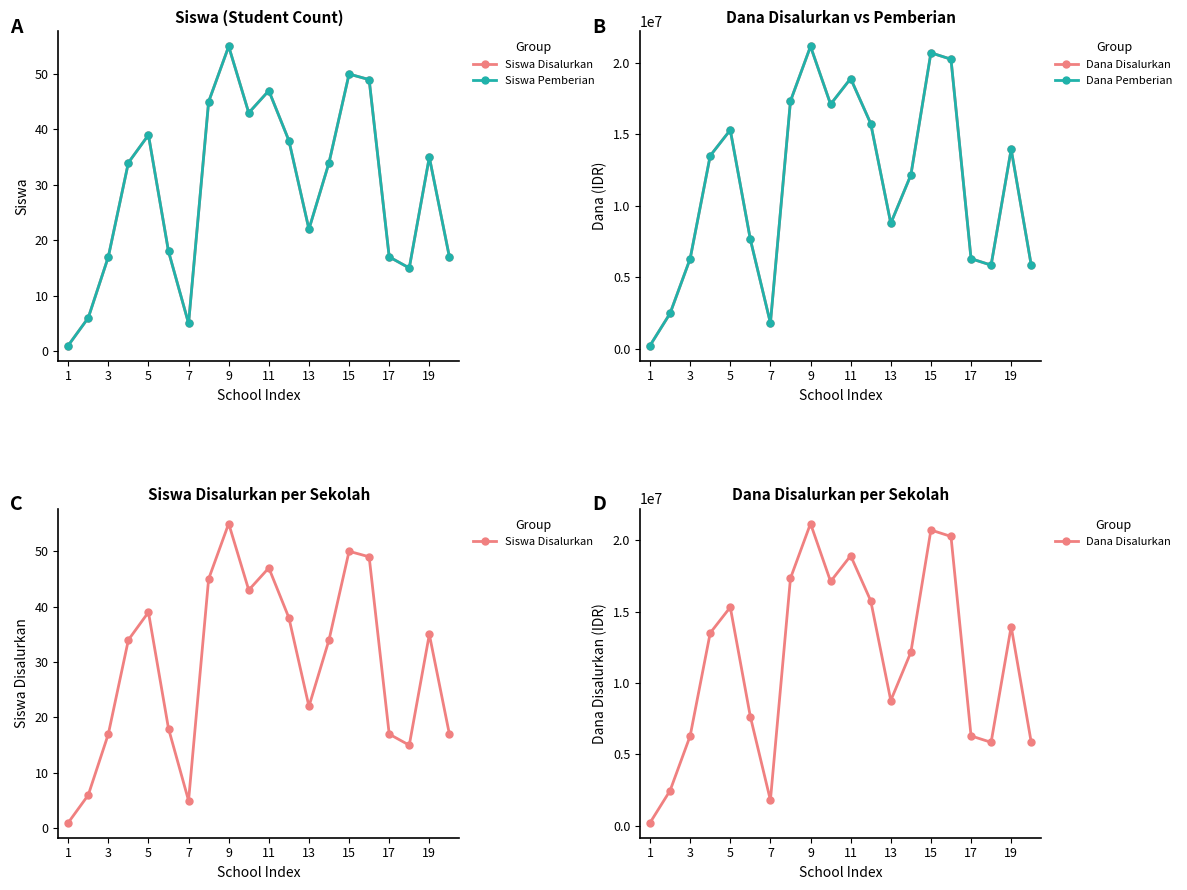

Rank the series at 1 from lowest to highest value.

Siswa Disalurkan, Siswa Pemberian, Dana Disalurkan, Dana Pemberian